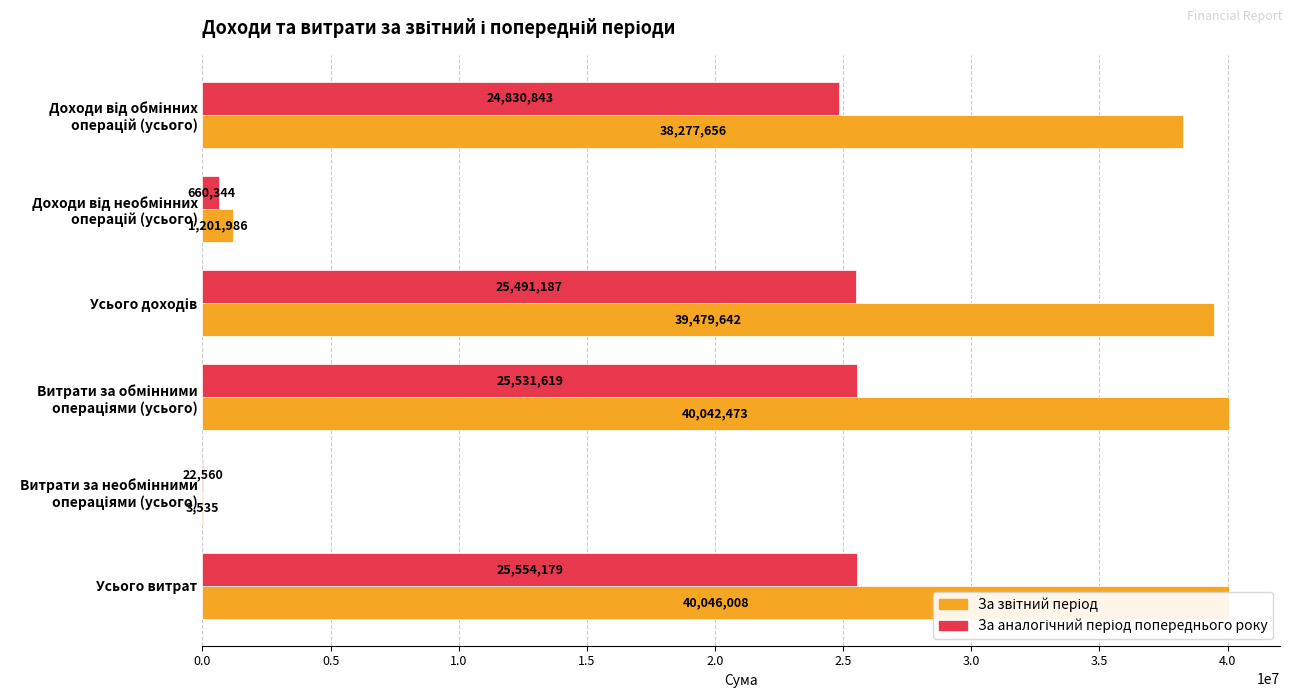

Rank the series by their average value, from lowest to highest.

За аналогічний період попереднього року, За звітний період